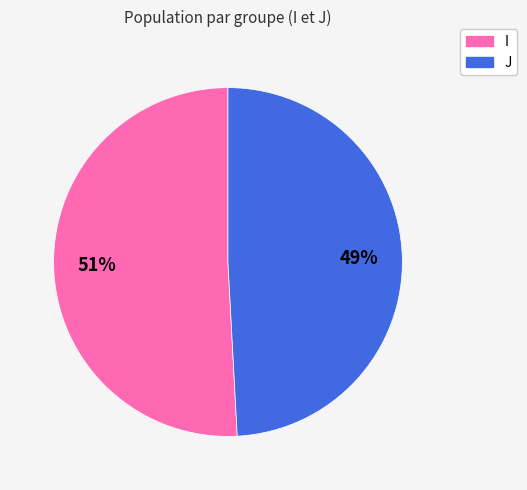

Combined, do I and J account for over 50%?

Yes